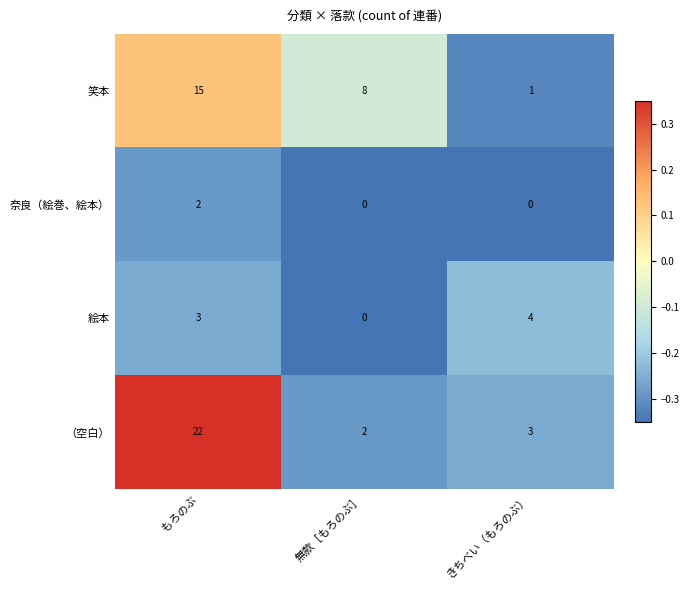

Which series changed the most between 無款［もろのぶ］ and きちべい（もろのぶ）?

笑本